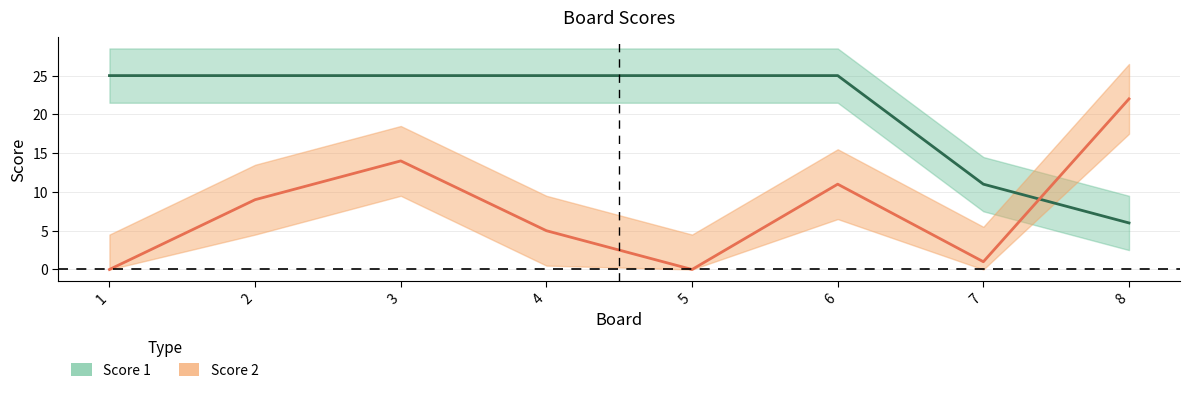

Rank the series by their average value, from lowest to highest.

Score 2, Score 1